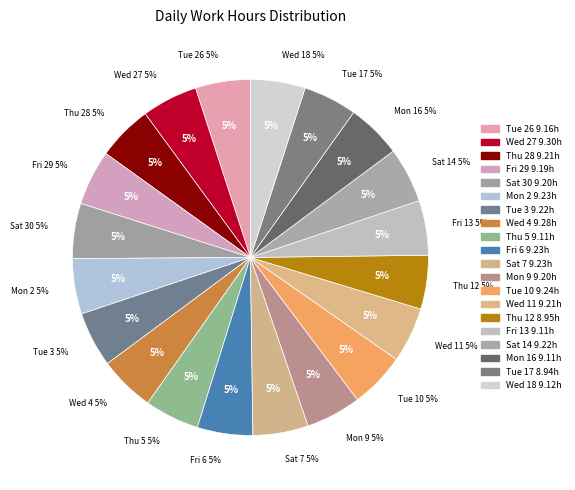

Does Wed 4 represent more than half of the total?

No